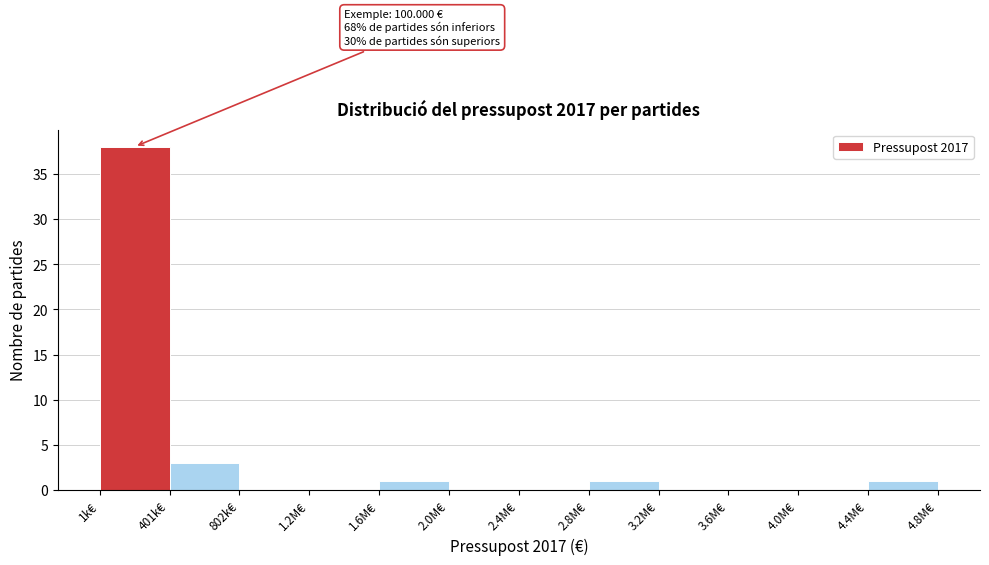

Reading left to right, what are all the values shown in this chart?

1k€=38	401k€=3	802k€=0	1.2M€=0	1.6M€=1	2.0M€=0	2.4M€=0	2.8M€=1	3.2M€=0	3.6M€=0	4.0M€=0	4.4M€=1